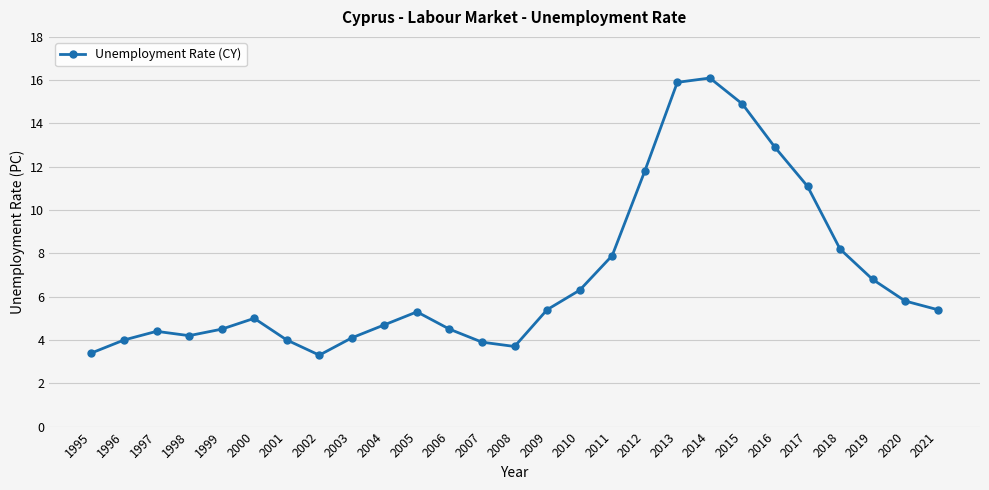

What is the change in value from 2008 to 2009?

+1.7